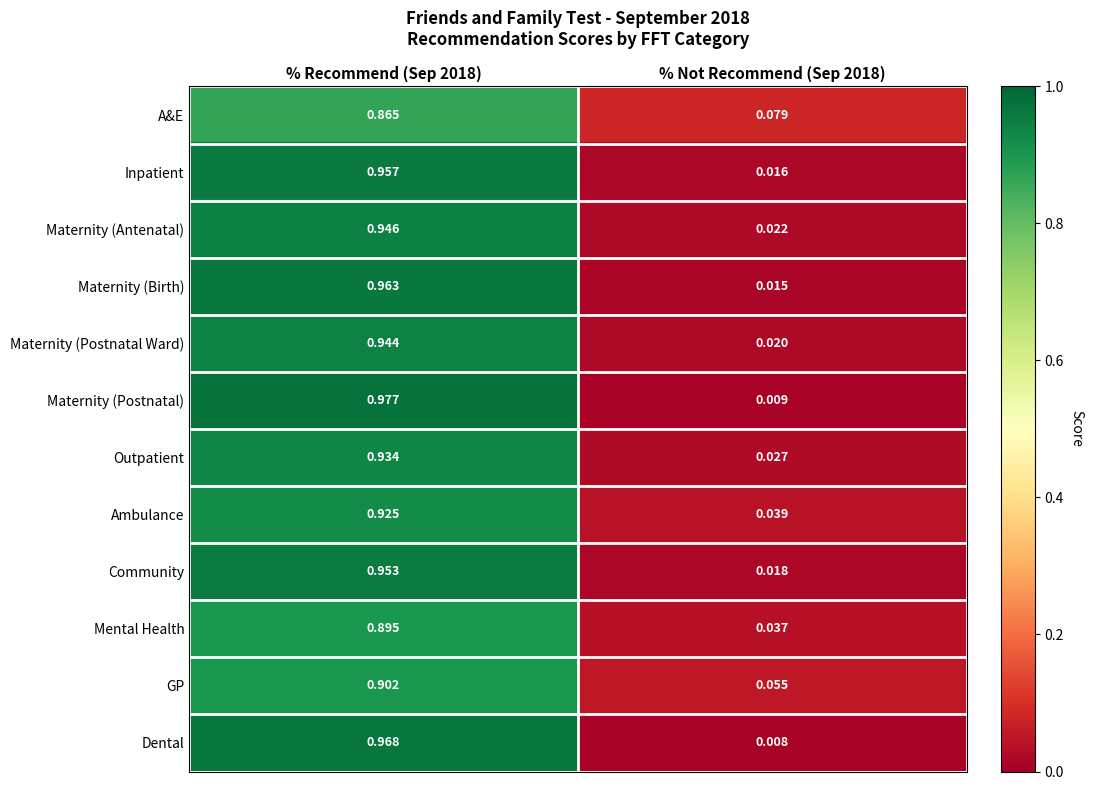

List the series in order of their peak value, lowest first.

A&E, Mental Health, GP, Ambulance, Outpatient, Maternity (Postnatal Ward), Maternity (Antenatal), Community, Inpatient, Maternity (Birth), Dental, Maternity (Postnatal)